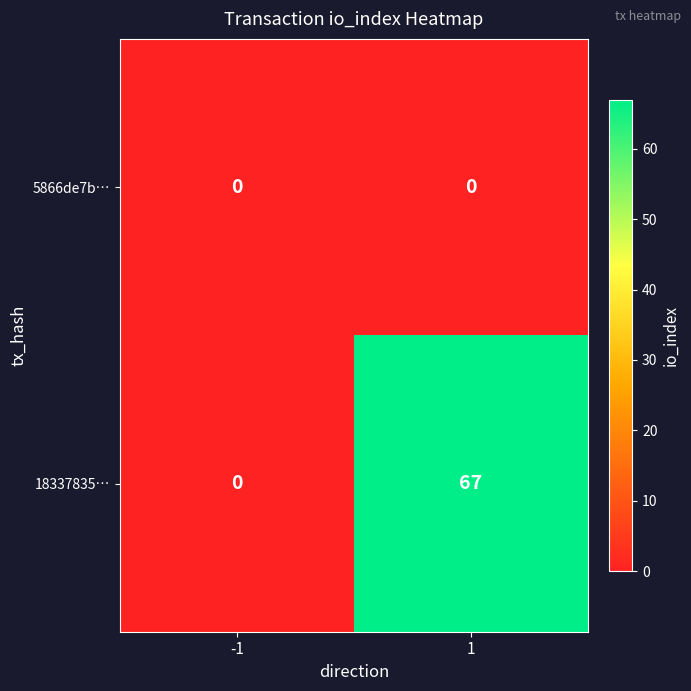

What is the difference between the 18337835… values at -1 and 1?

67